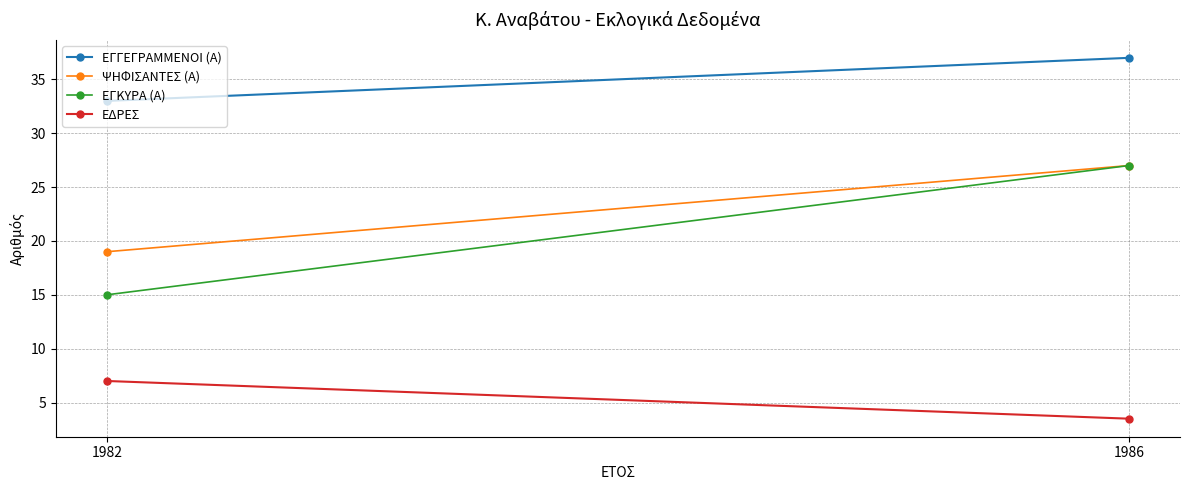

Read the ΕΔΡΕΣ value at 1982.

7.0